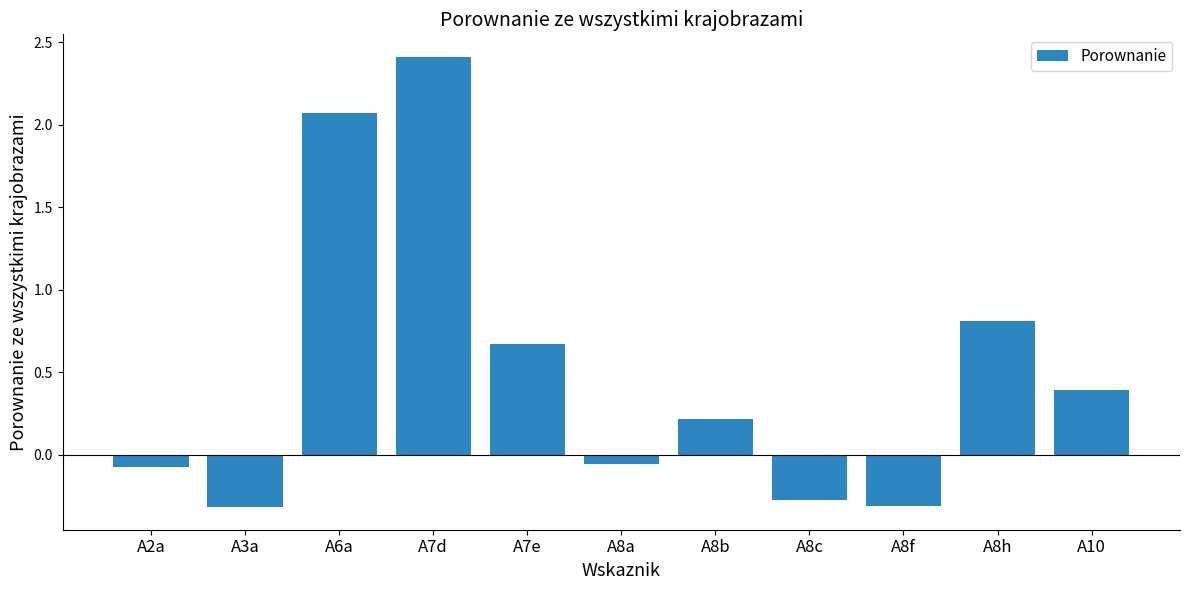

What is the sum of all values?

5.5